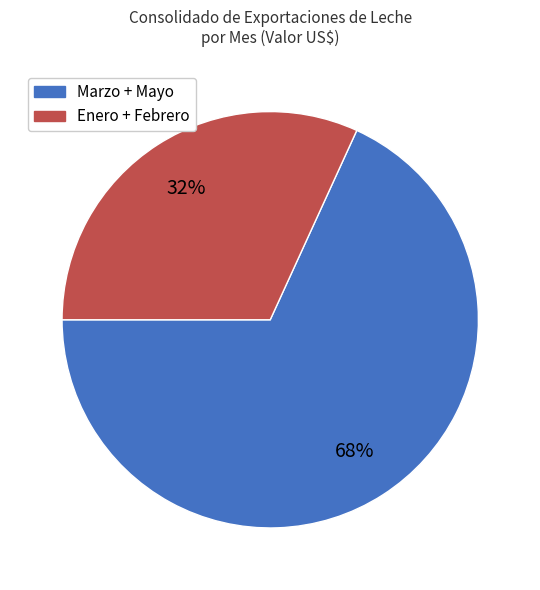

To the nearest percent, what is the average slice percentage?

50%